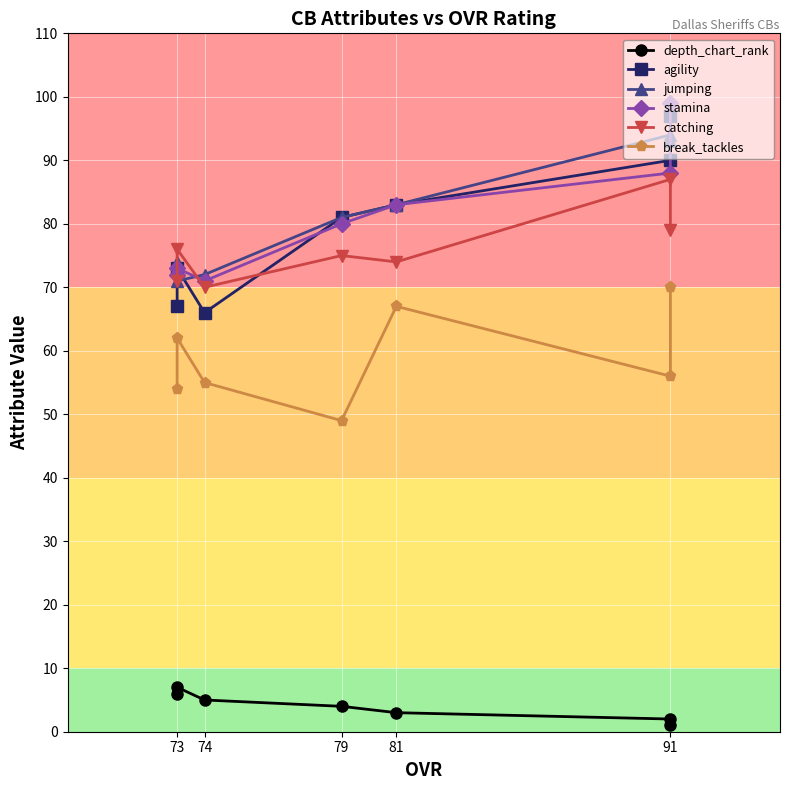

What is the total value across all series at 73?

362